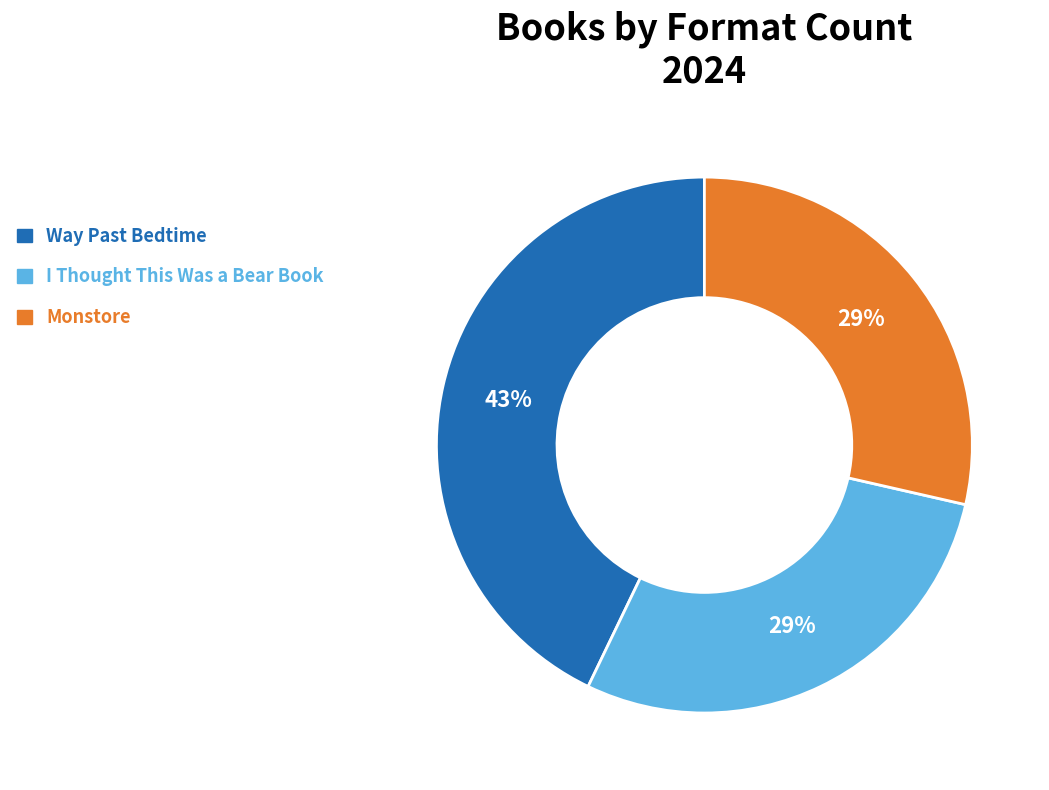

To the nearest percent, what is the combined percentage of I Thought This Was a Bear Book and Way Past Bedtime?

71%